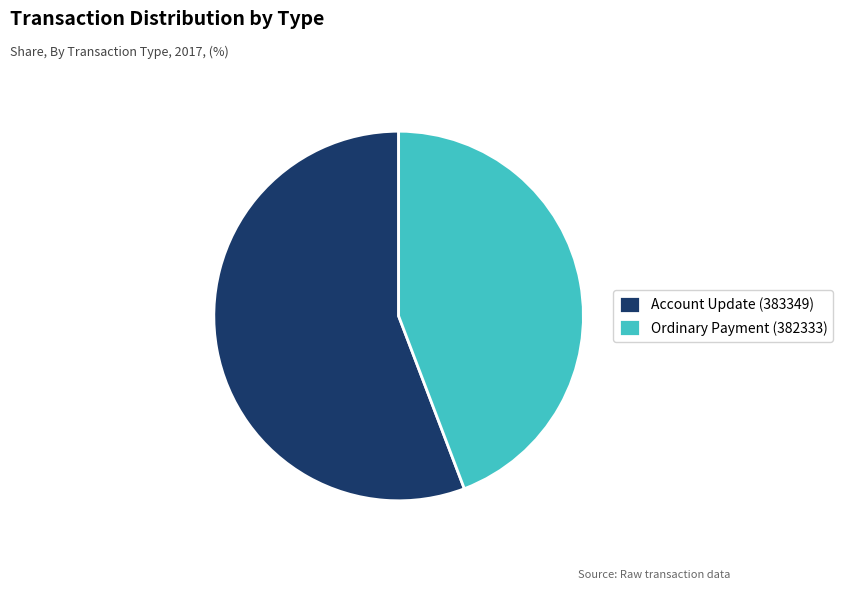

Count the number of slices in the pie.

2